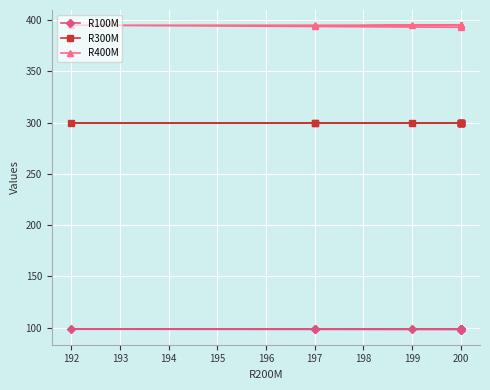

What is the difference between the second highest and second lowest values in the R100M series?

0.5